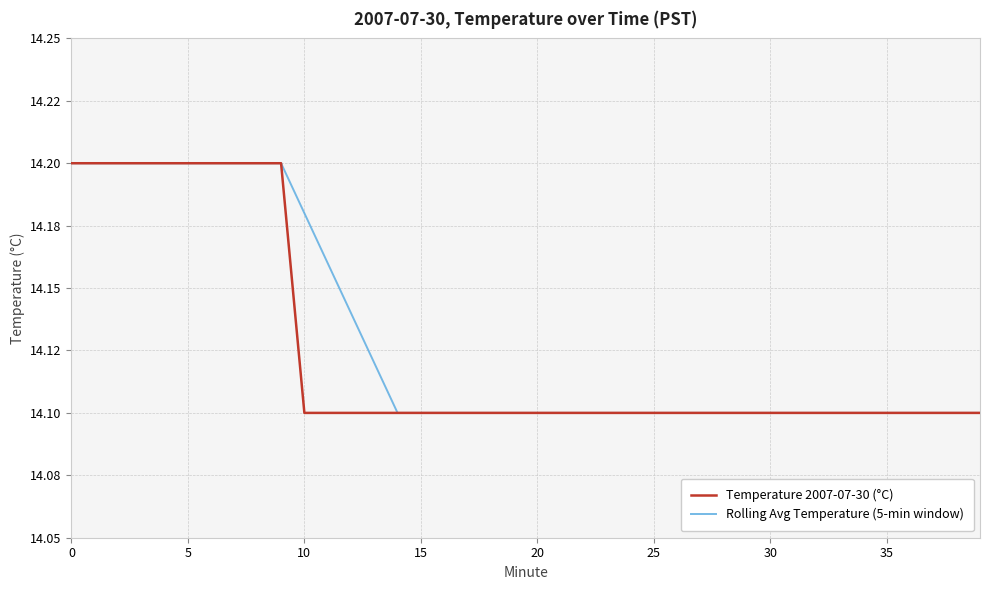

What are all the series names shown in the legend?

Temperature 2007-07-30 (°C), Rolling Avg Temperature (5-min window)